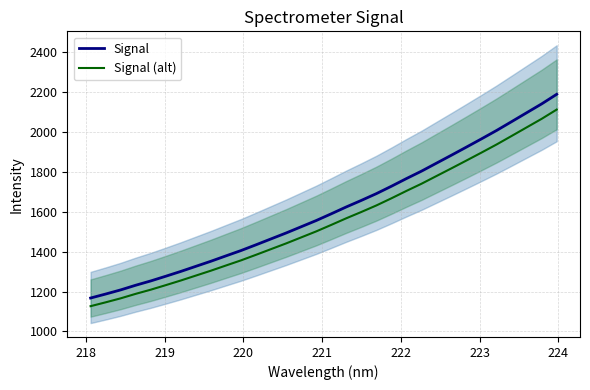

Reading left to right, transcribe all the data shown in this chart.

Signal: 1167.7	1187.7	1208.5	1231.9	1253.5	1277.1	1301.3	1326.9	1352.4	1379.3	1406.0	1434.9	1464.5	1494.1	1525.3	1556.5	1590.3	1624.7	1657.5	1691.4	1728.4	1766.9	1804.1	1844.3	1884.4	1925.1	1966.3	2008.3	2052.4	2097.0	2141.5	2189.6
Signal (alt): 1126.9	1146.2	1166.2	1188.8	1209.6	1232.4	1255.8	1280.4	1305.0	1331.0	1356.7	1384.7	1413.3	1441.8	1471.9	1502.0	1534.6	1567.9	1599.4	1632.2	1667.9	1705.1	1740.9	1779.7	1818.5	1857.8	1897.5	1938.0	1980.6	2023.6	2066.5	2112.9